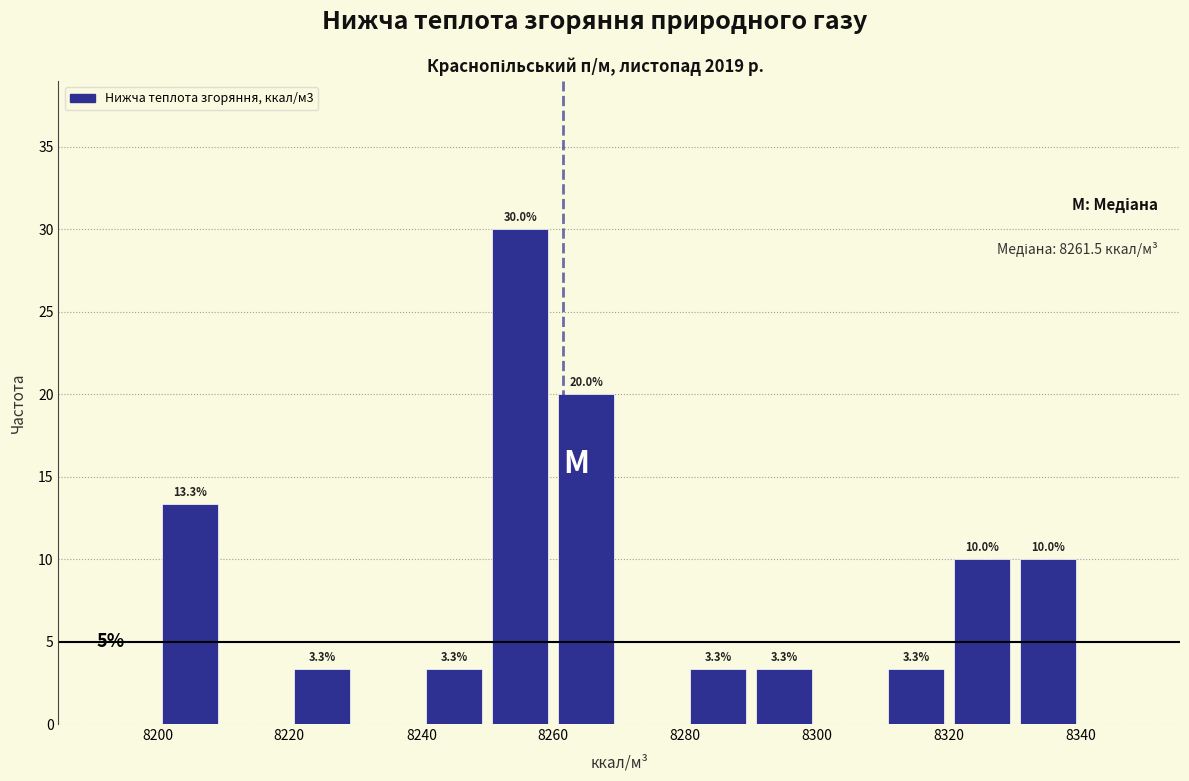

Which range on the x-axis has the tallest bar?

8250 to 8260